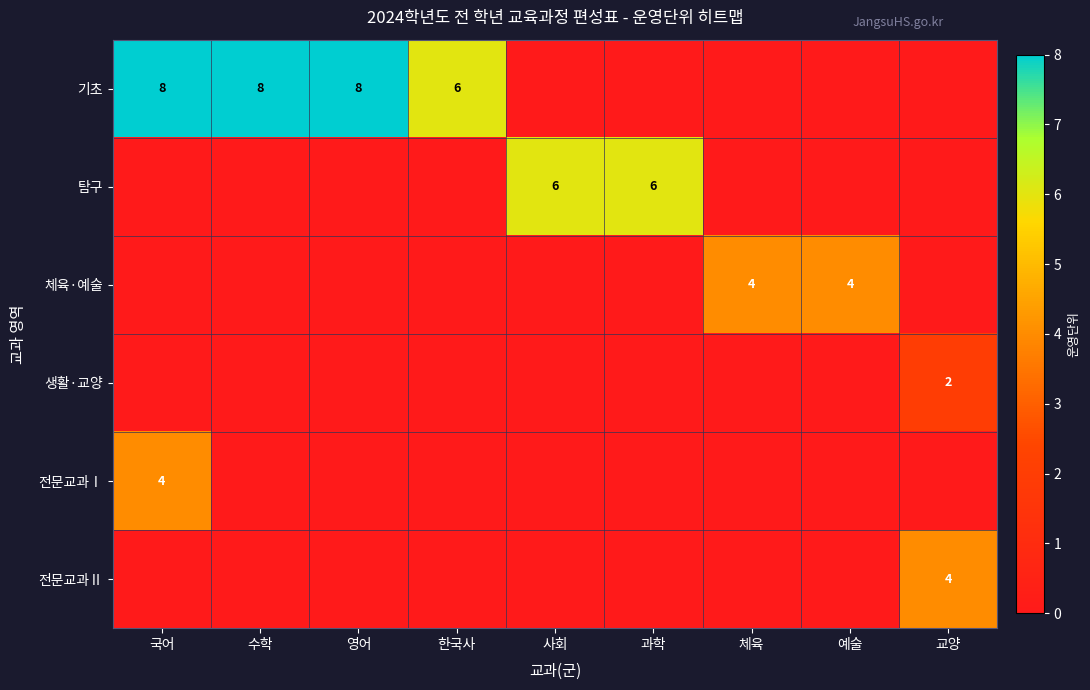

The value of 체육·예술 at 예술 is 4. True or false?

True